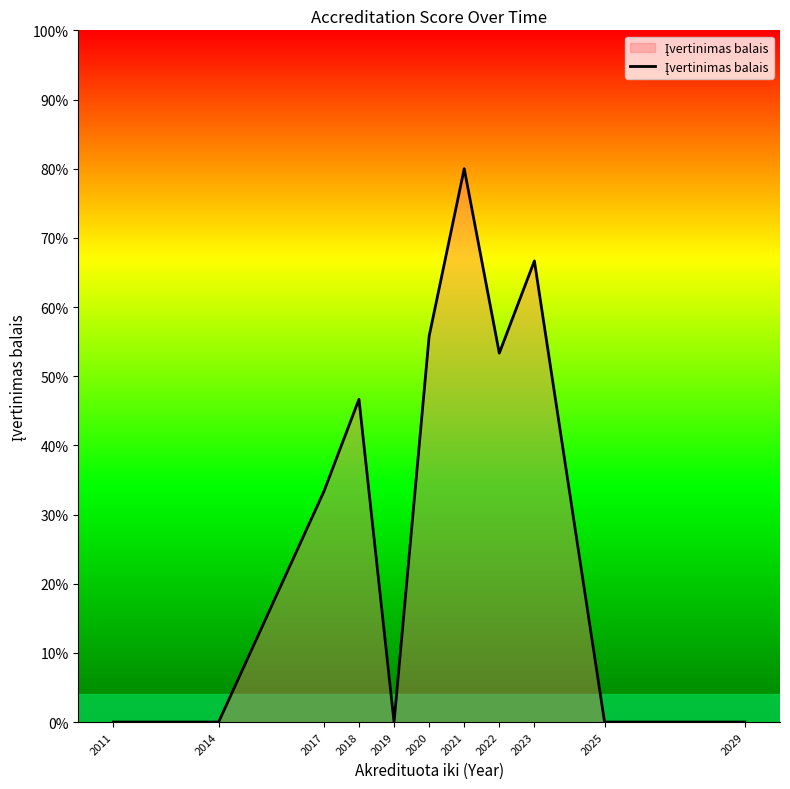

Does the chart have visible grid lines?

No